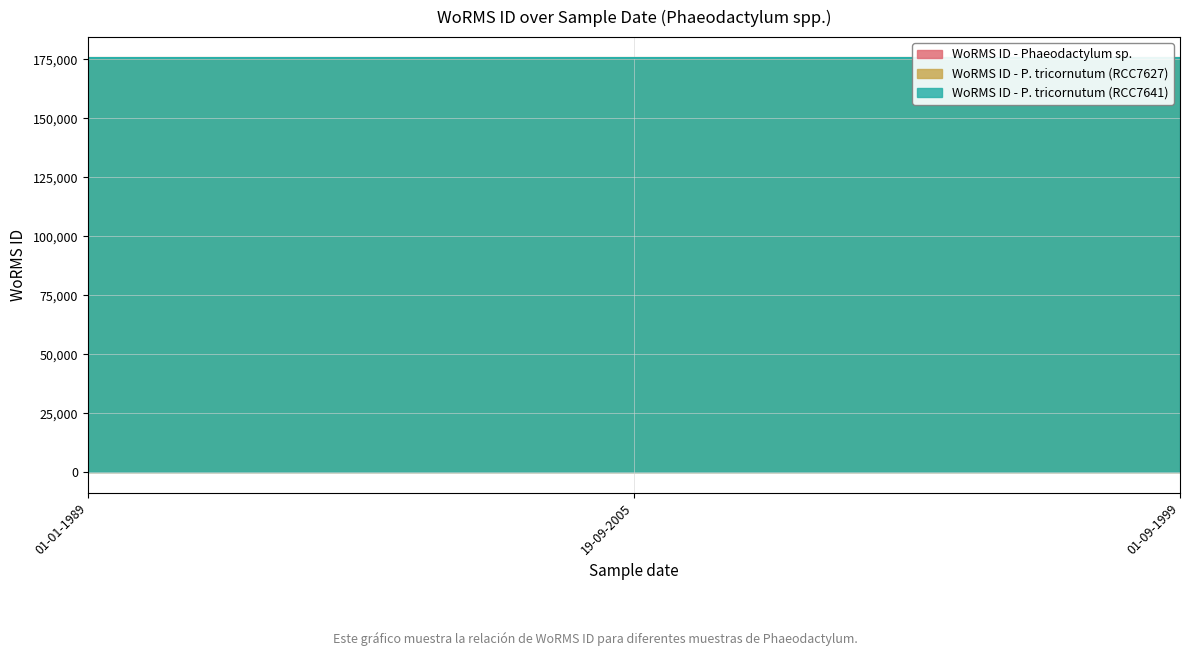

What is the lowest value of the WoRMS ID - P. tricornutum (RCC7627) series?

175584